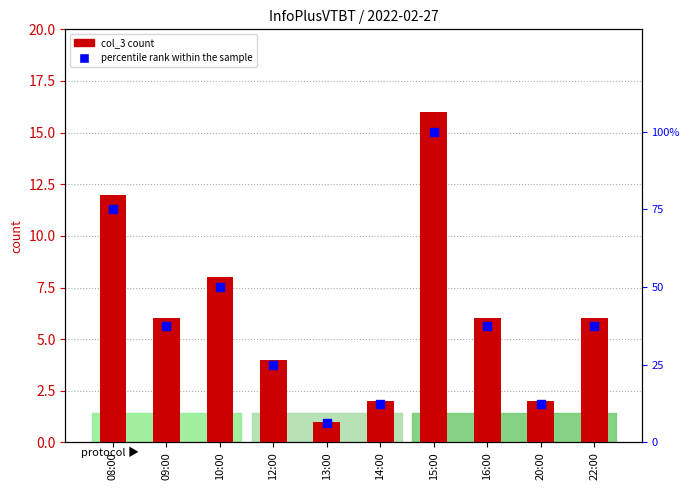

At which category is the sum across all series the highest?

15:00